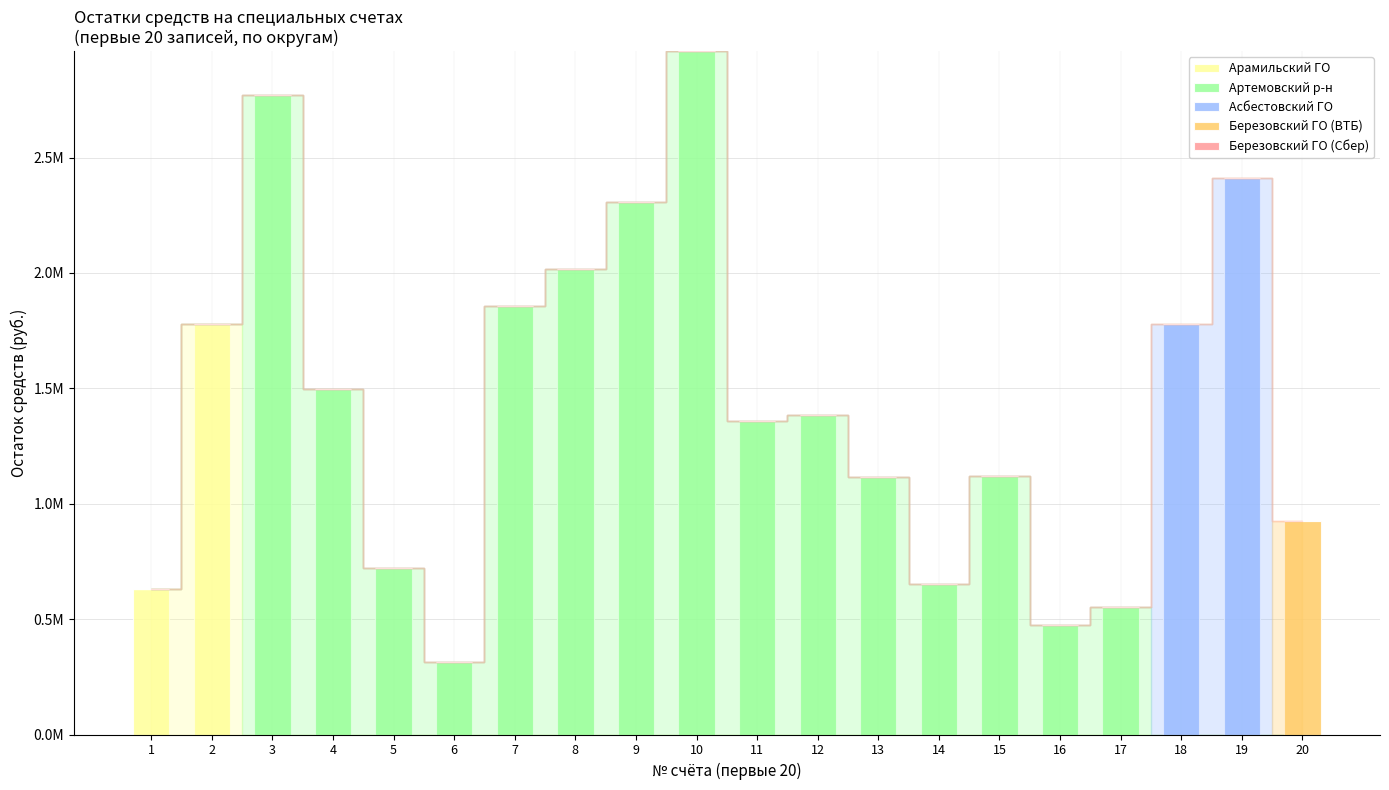

Are the bars grouped side by side (vs. stacked)?

No